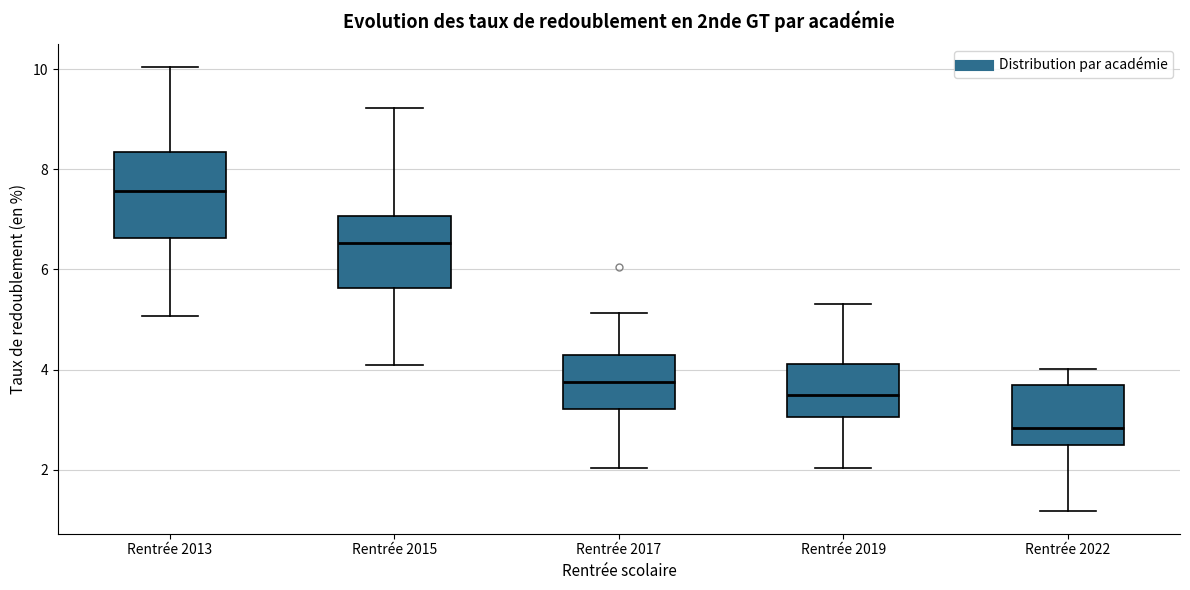

Which box has the highest median line?

Rentrée 2013